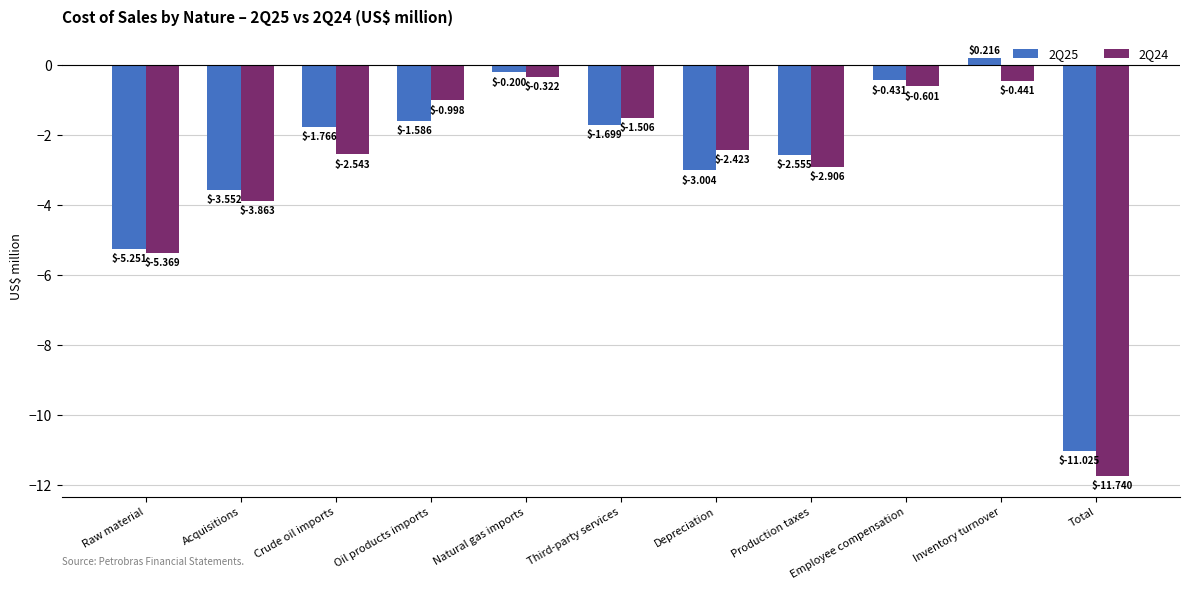

How many bars are there in each group?

2